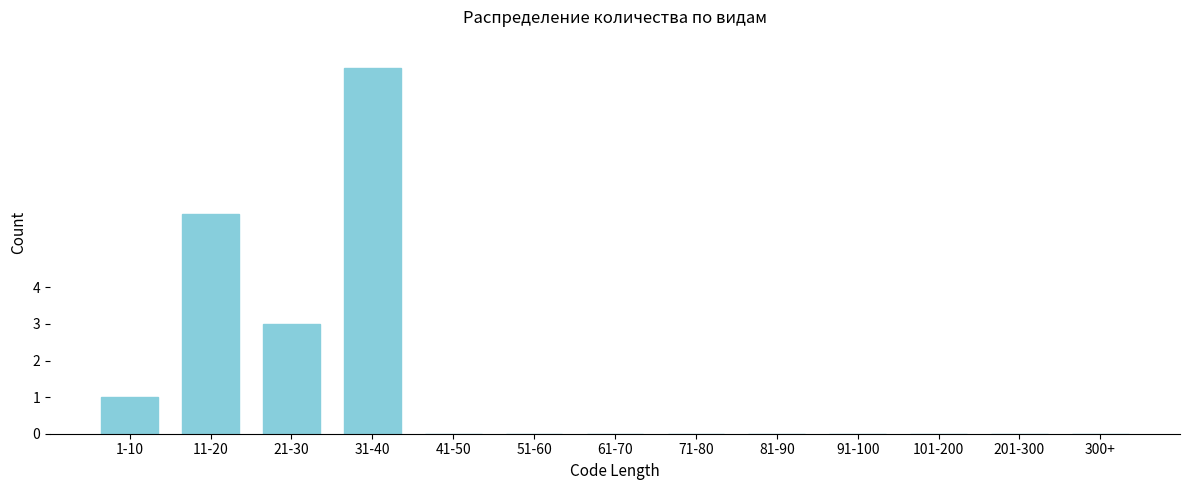

Reading left to right, list all the values displayed in this chart.

1-10=1	11-20=6	21-30=3	31-40=10	41-50=0	51-60=0	61-70=0	71-80=0	81-90=0	91-100=0	101-200=0	201-300=0	300+=0